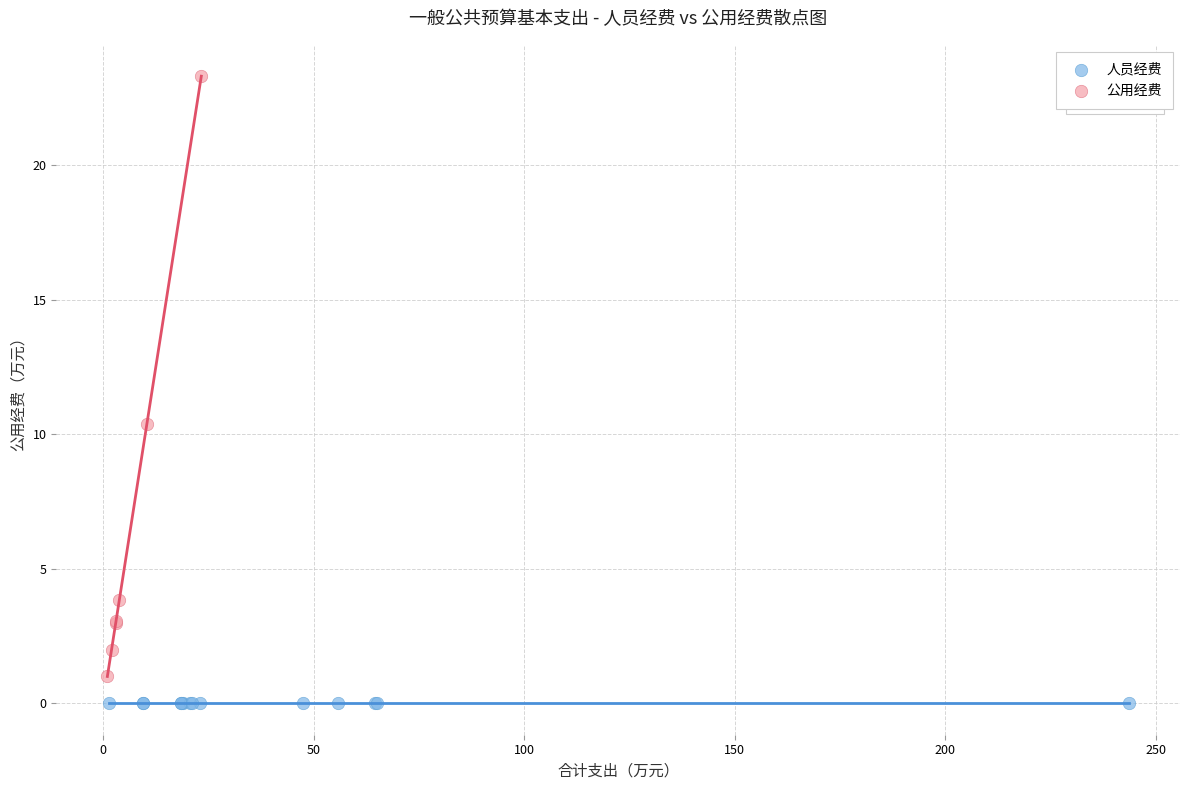

Which series contains the highest Y value?

公用经费